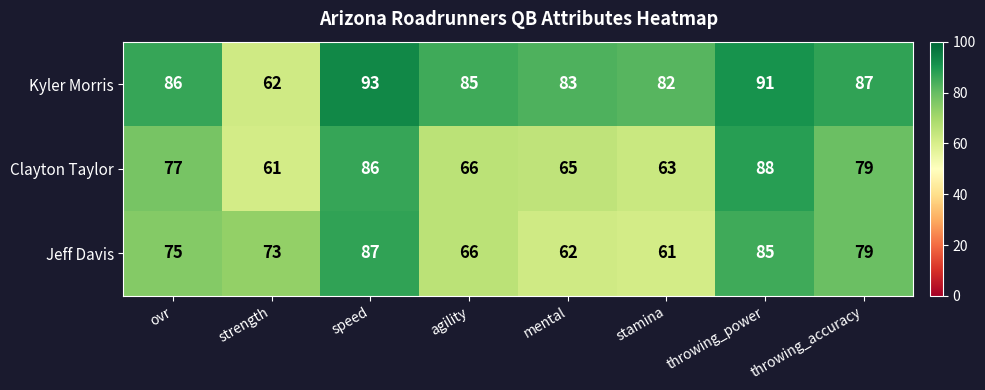

What is the sum of all Jeff Davis values?

588